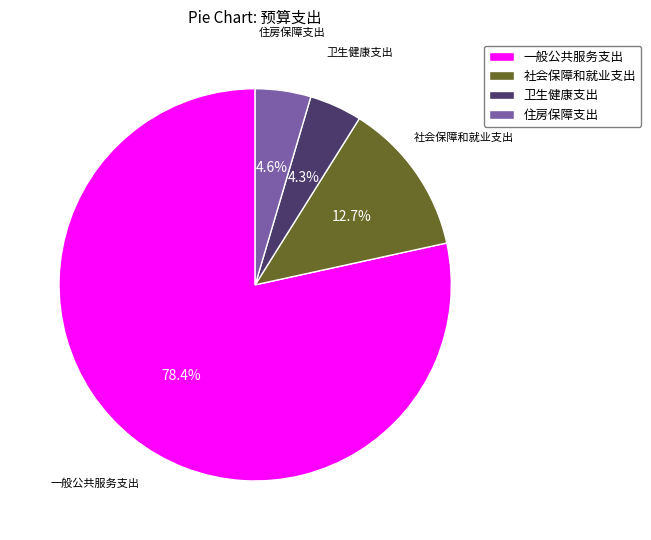

To the nearest percent, what is the difference between the 卫生健康支出 and 一般公共服务支出 slice percentages?

74%